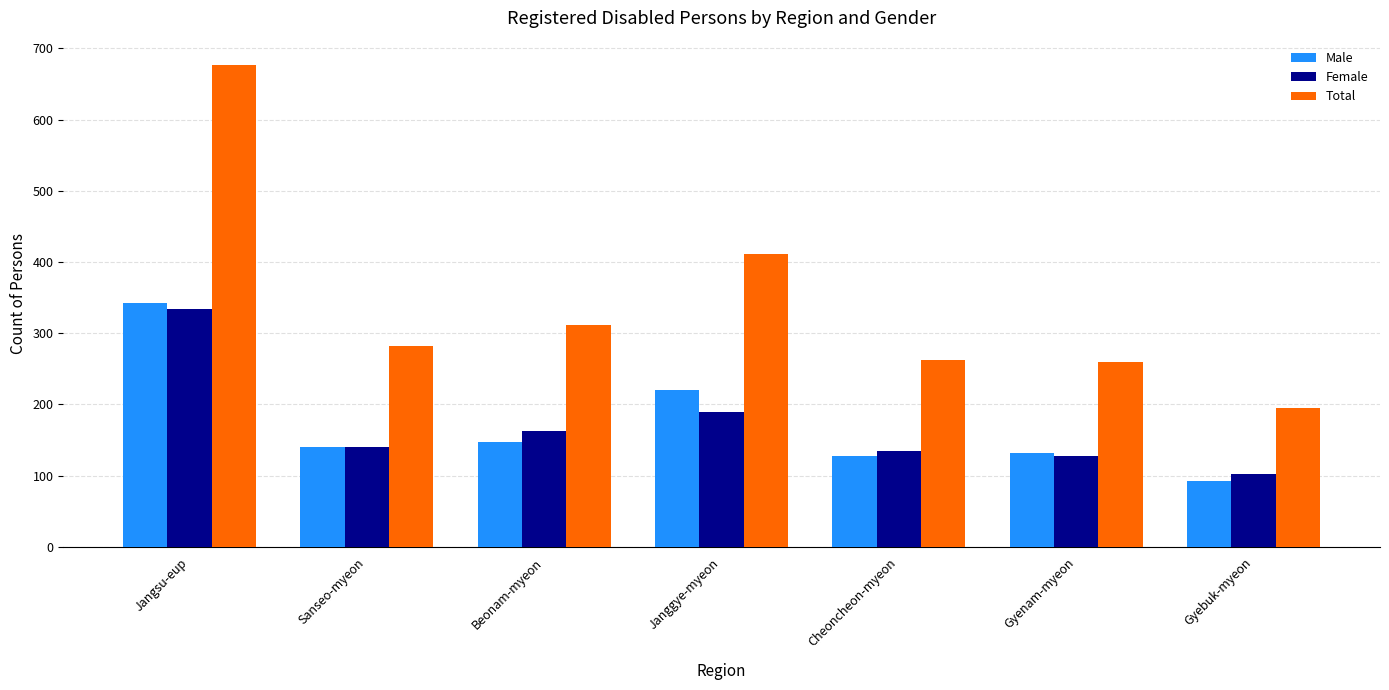

Which series has the largest range (max minus min)?

Total